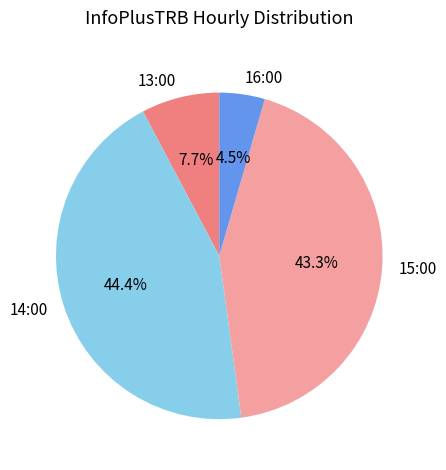

How many slices are in this pie chart?

4